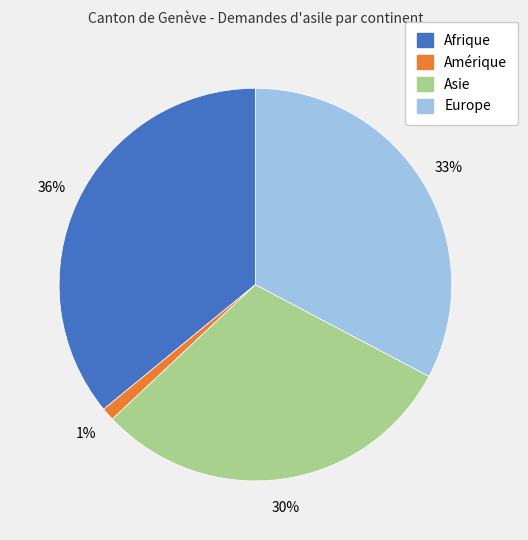

Rank the categories by value from highest to lowest.

Afrique, Europe, Asie, Amérique